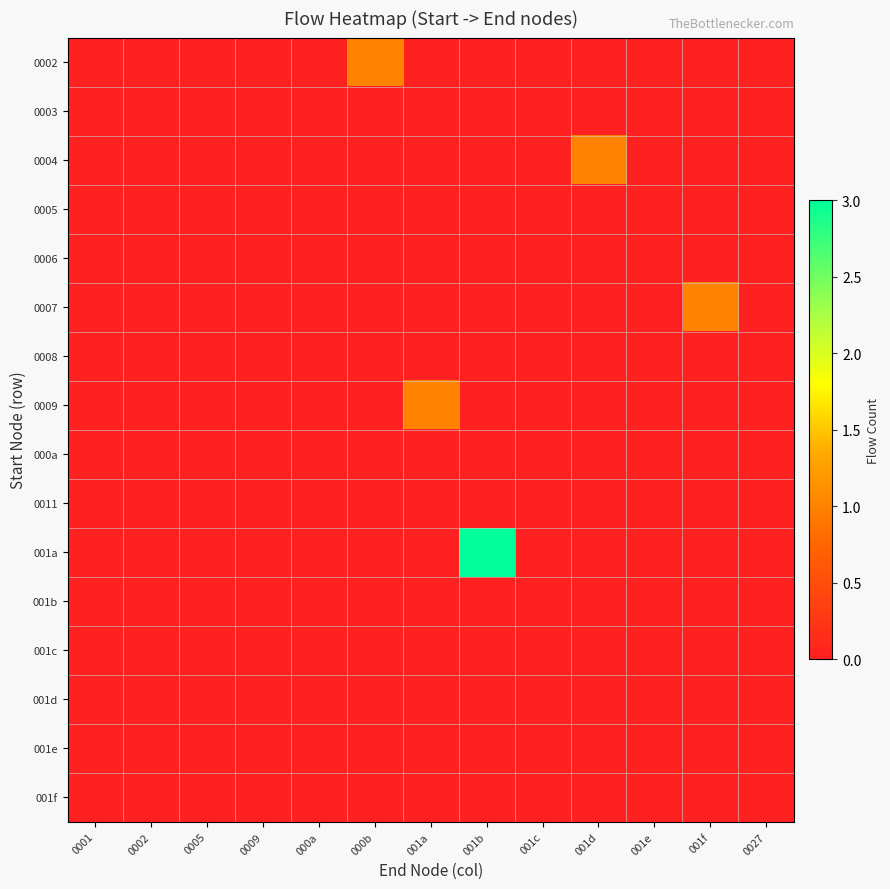

What is the spread (max minus min) of values at 001b?

3